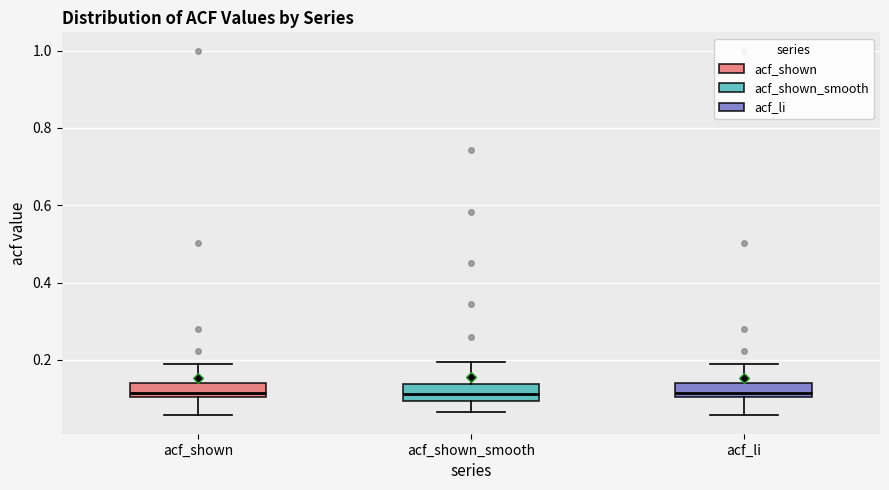

Reading left to right, transcribe this box plot: for each box, give where its median line is, the range the box spans, and where its two whiskers end, as read against the y-axis. The values are not printed on the chart, so give them approximately, as read against the axis.

acf_shown: median 0.12, box 0.10 to 0.14, whiskers 0.06 to 0.18
acf_shown_smooth: median 0.12, box 0.10 to 0.14, whiskers 0.06 to 0.20
acf_li: median 0.12, box 0.10 to 0.14, whiskers 0.06 to 0.18